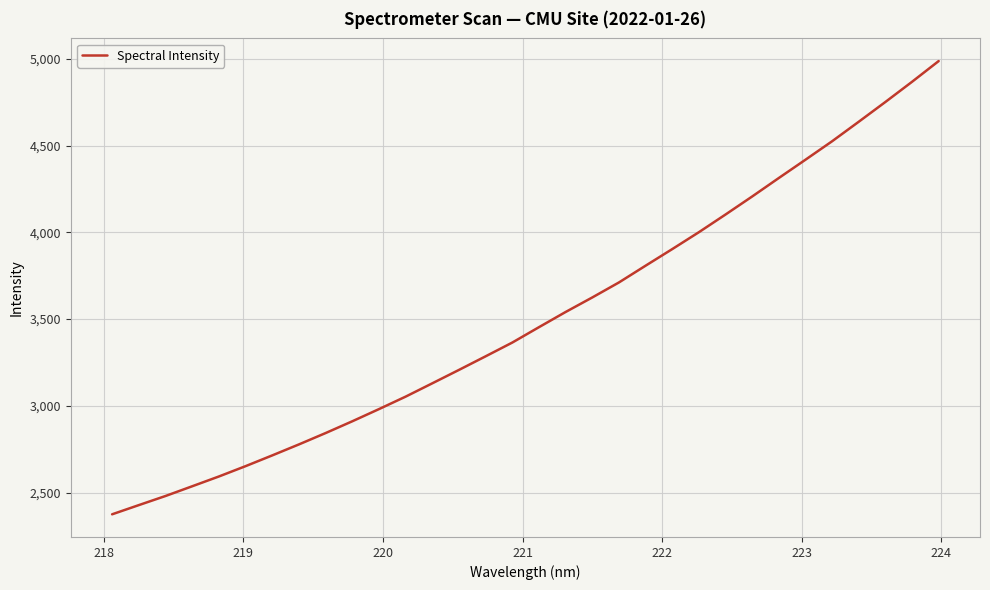

What is the difference between the maximum and minimum values?

2611.7